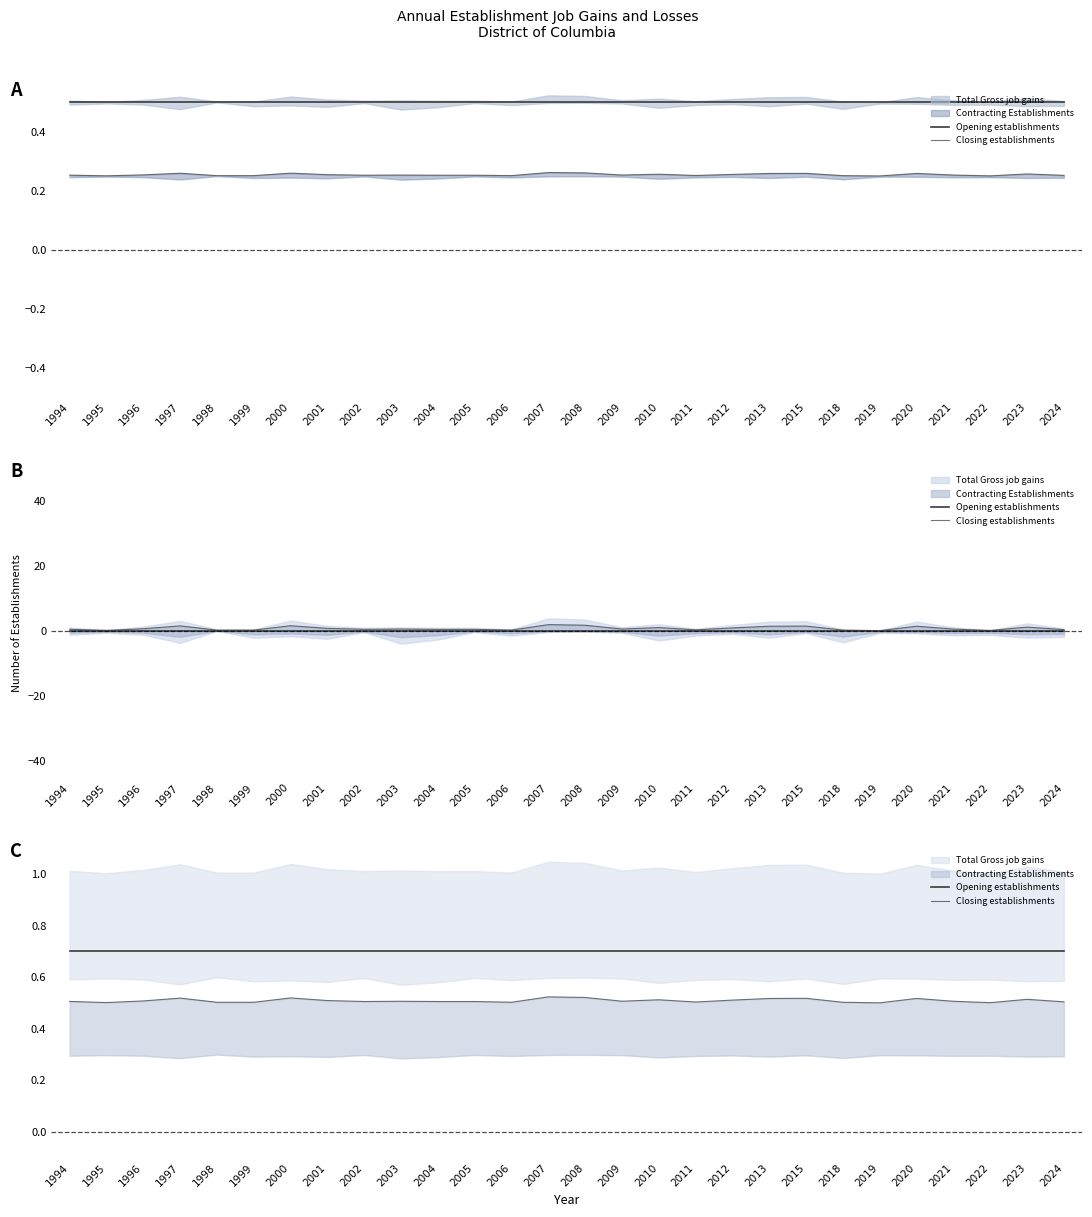

What is the value of the Opening establishments point at the 6th from the left?

0.7